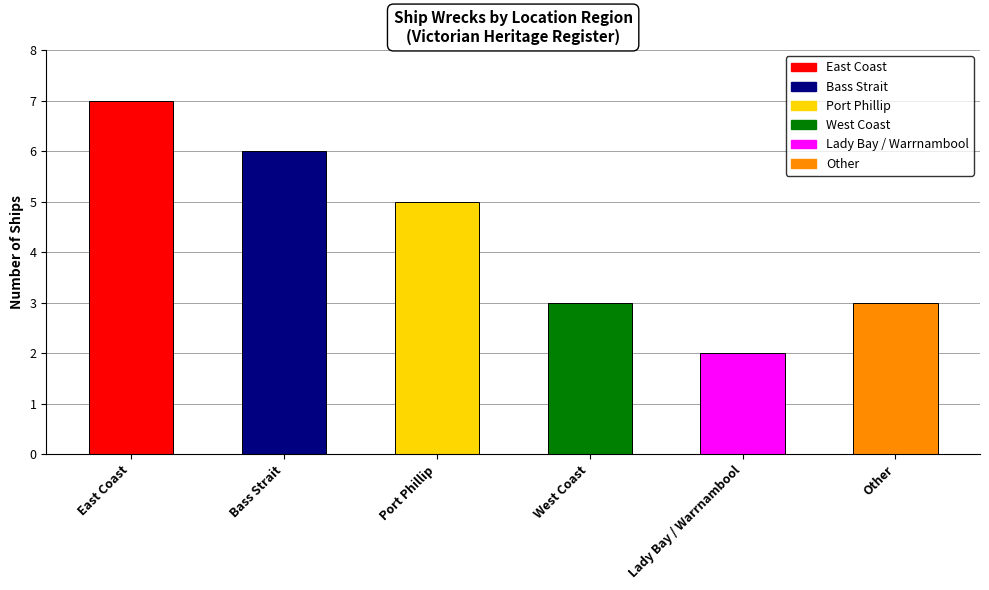

Where does the data first go above 5?

East Coast